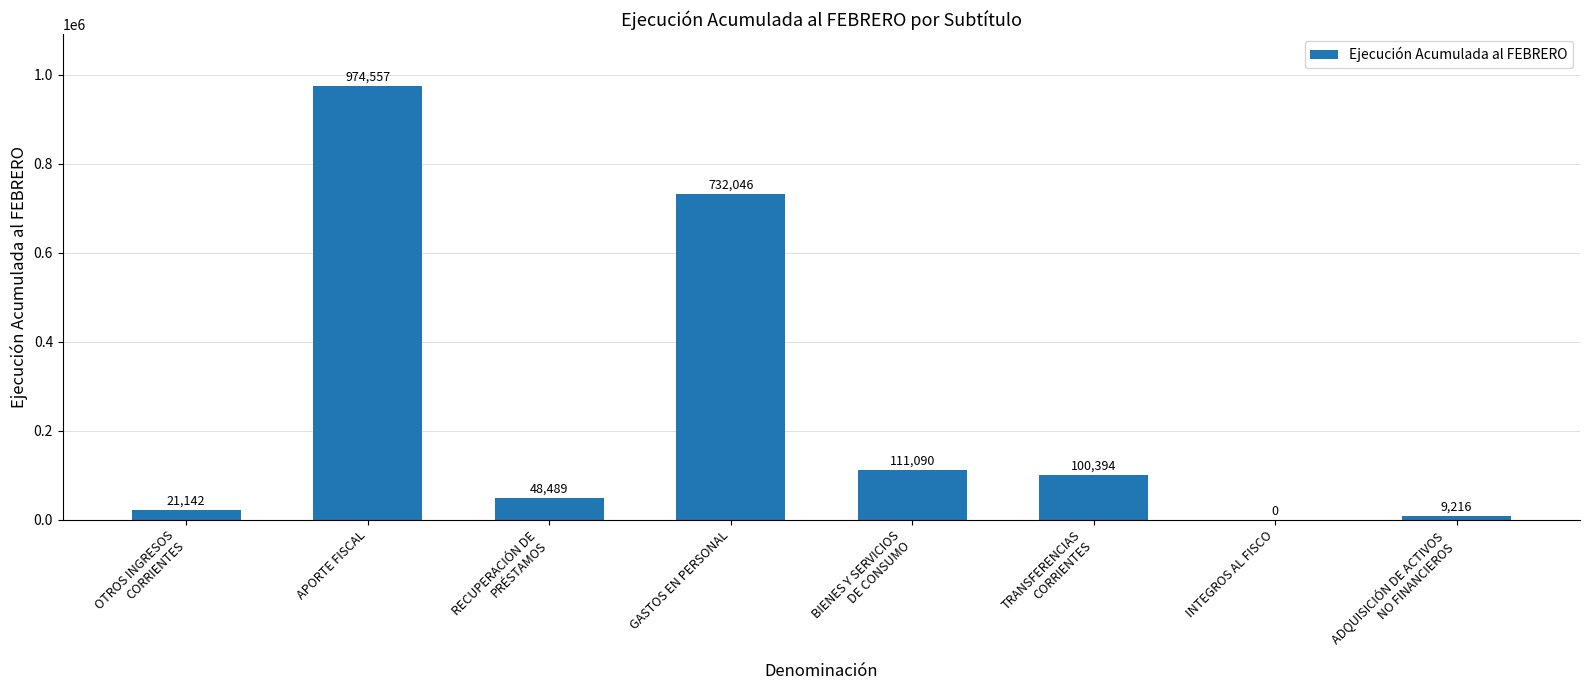

True or false: the data shows 9216 at ADQUISICIÓN DE ACTIVOS
NO FINANCIEROS.

True